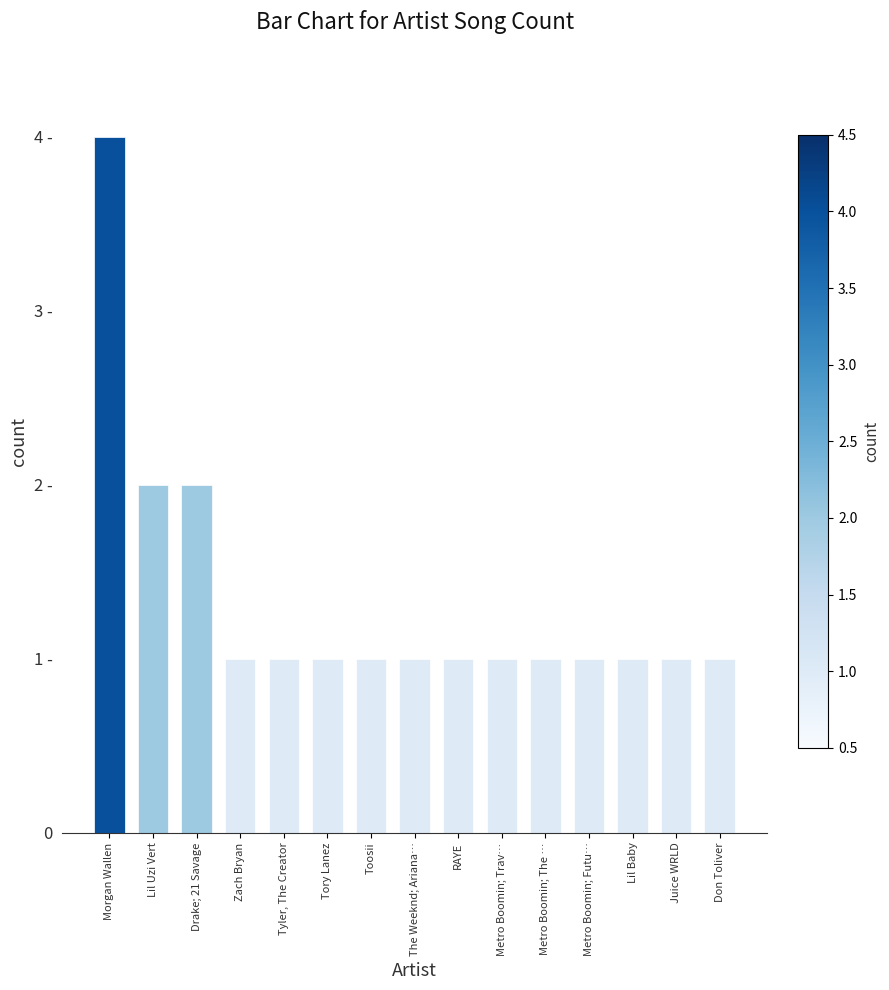

What is the label of the 15th bar from the left?

Don Toliver